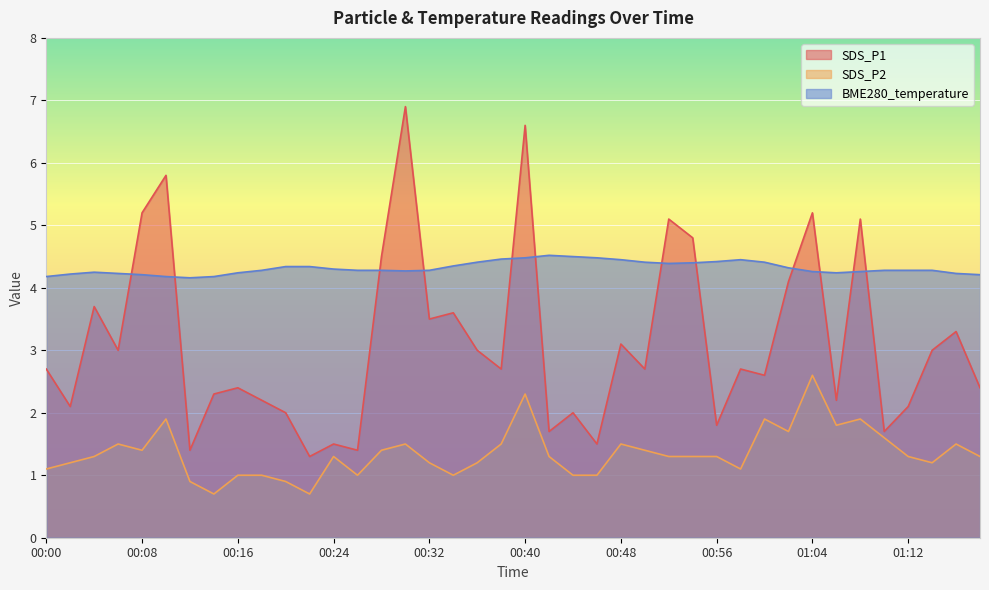

Where is BME280_temperature nearest to the value 4?

00:12